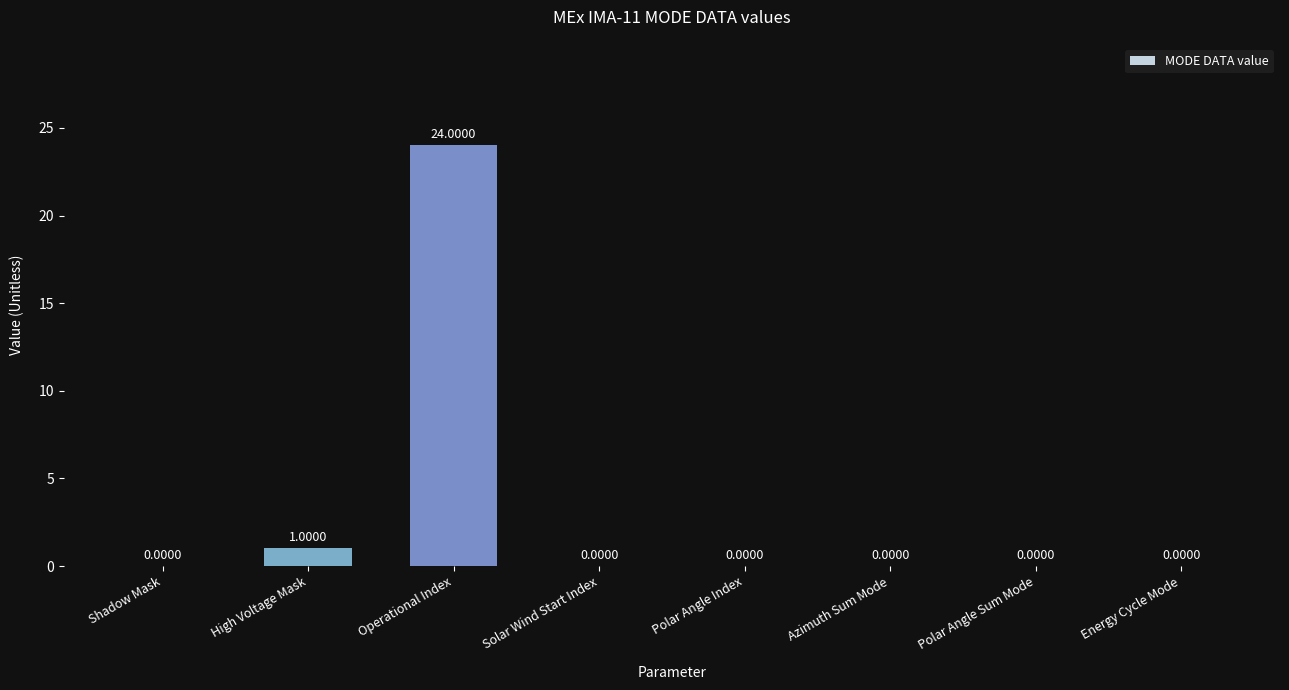

What is the sum of all values?

25